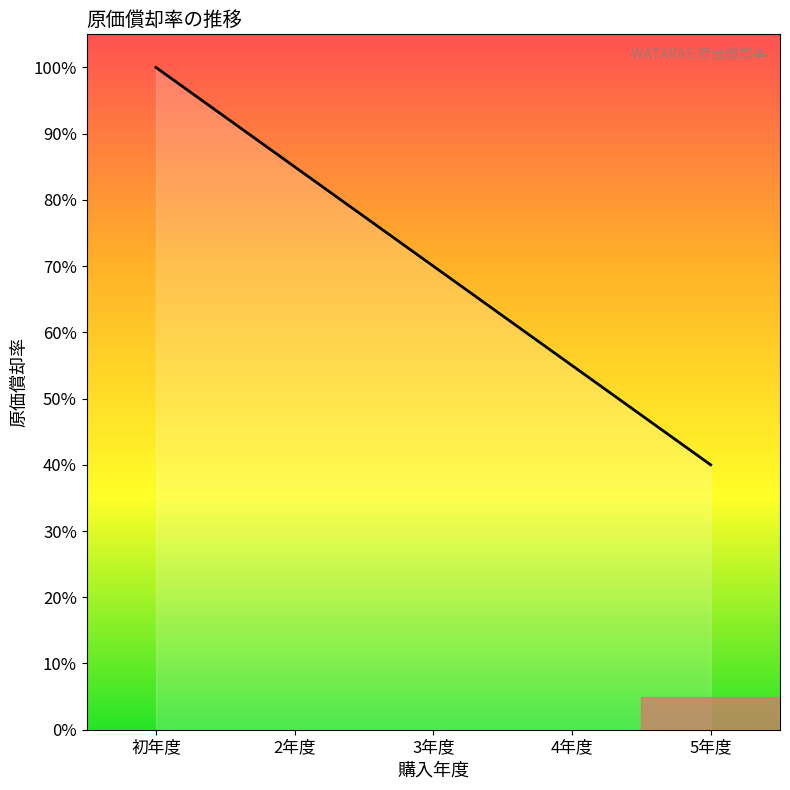

Is this an area chart (filled region under the line)?

Yes